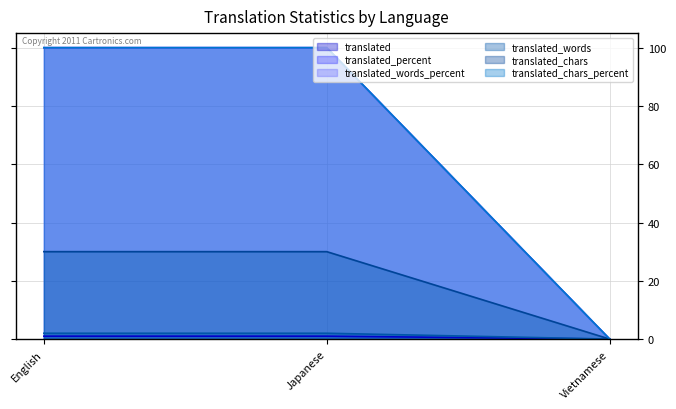

What is the difference between the maximum and minimum values in the translated_chars_percent series?

100